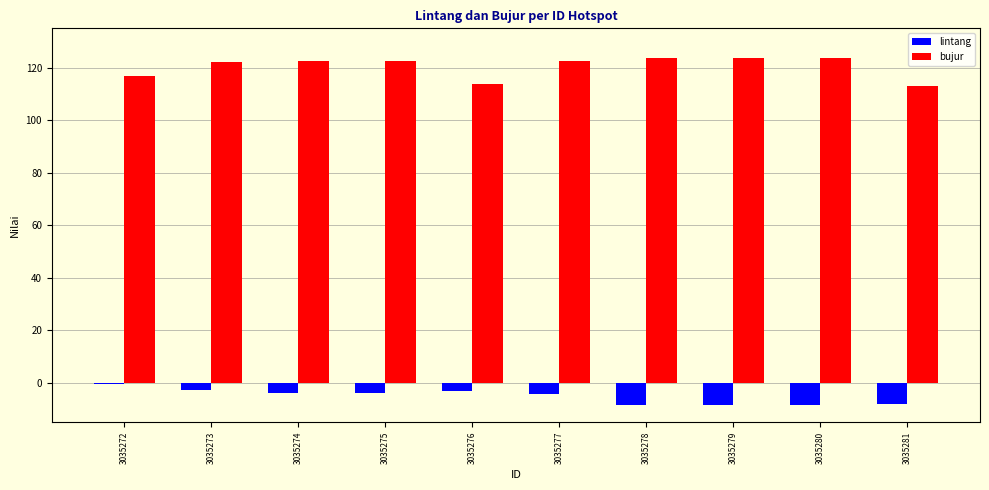

How many data points does each series have?

10